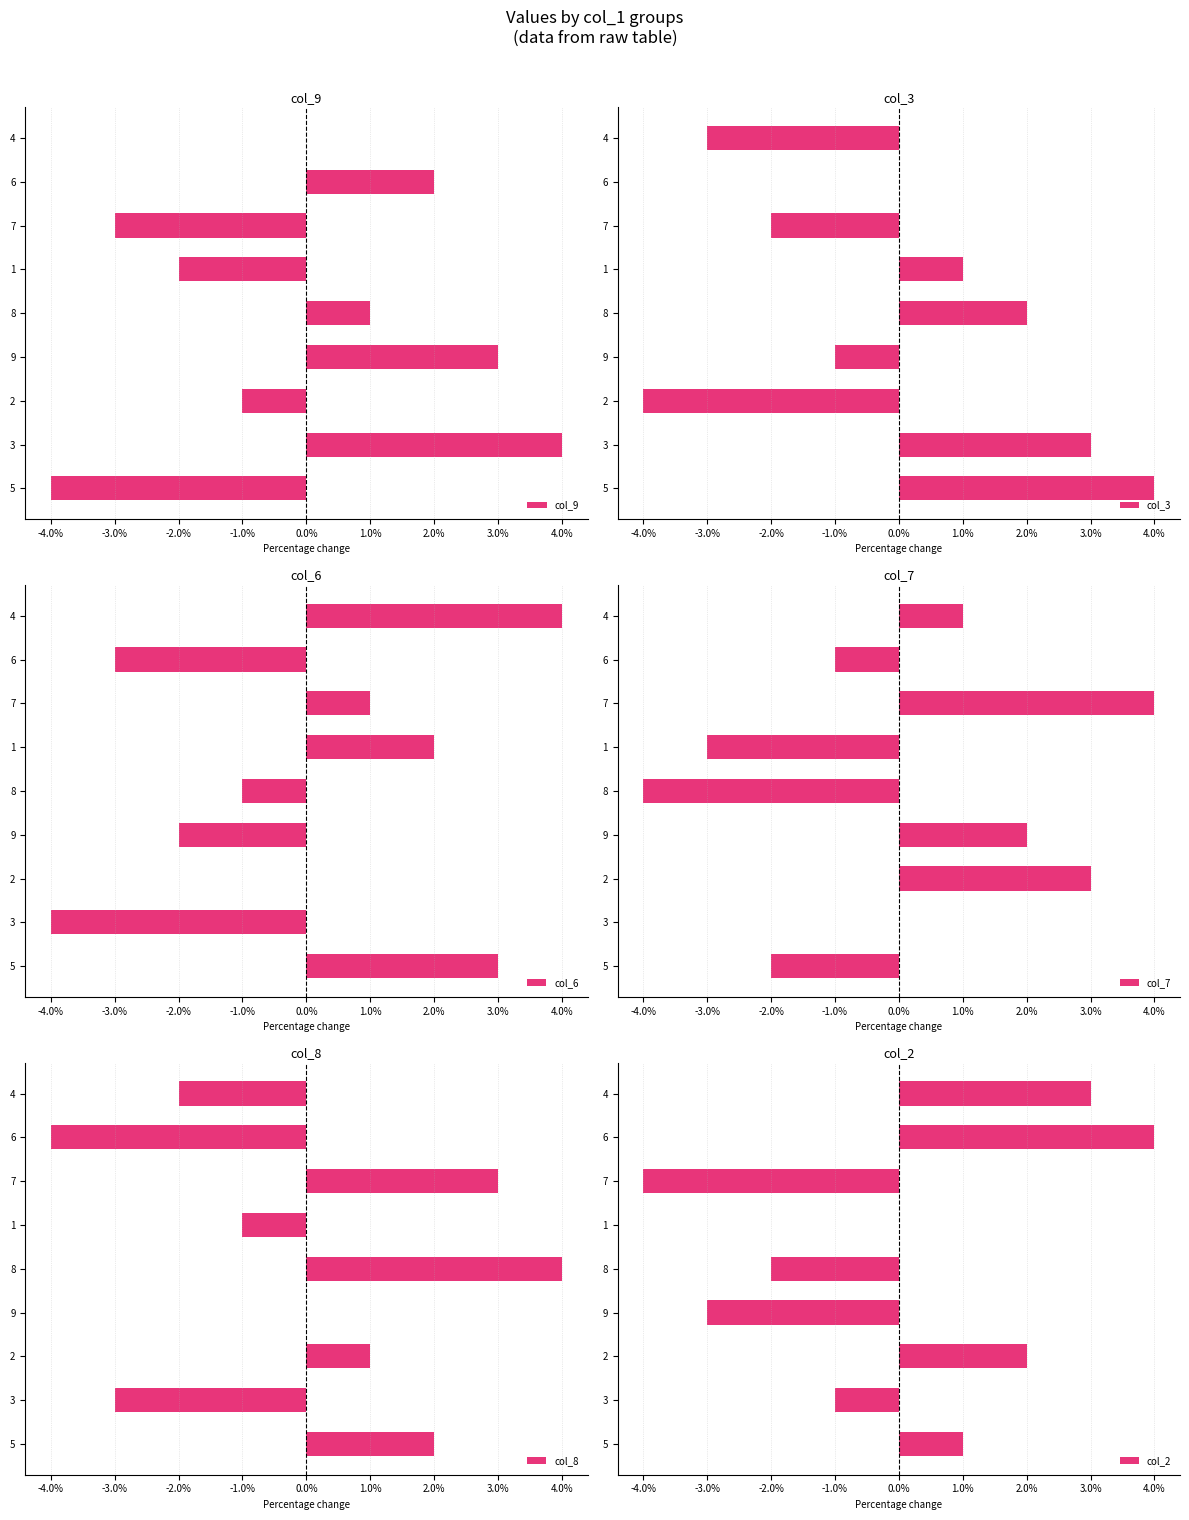

The value of col_9 at 1 is -2. True or false?

True